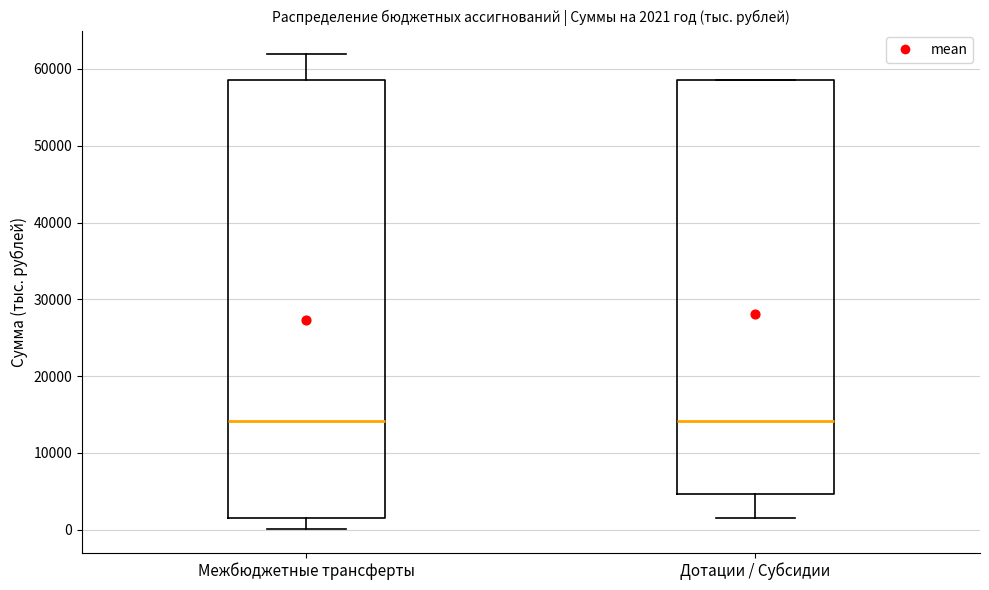

Comparing the boxes themselves (not the whiskers), which one is the tallest?

Межбюджетные трансферты